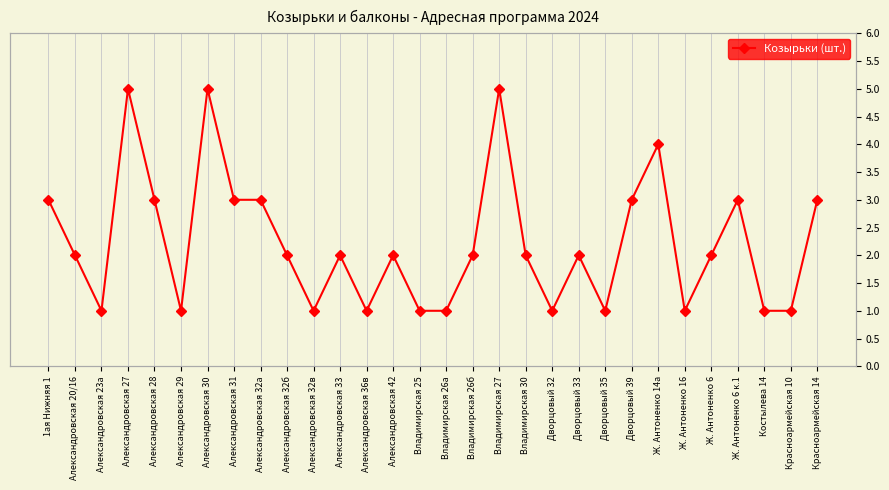

At which label does the data first exceed 2?

1ая Нижняя 1